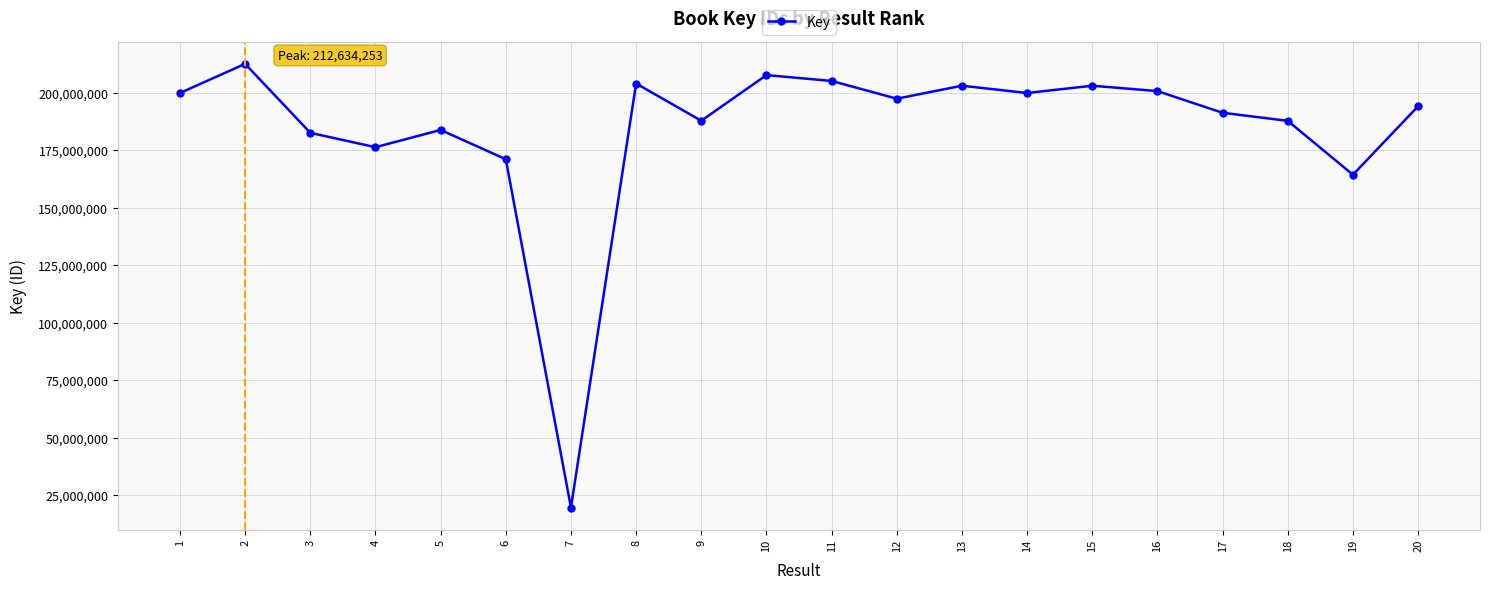

What is the value of the 11th point from the left?

205197995